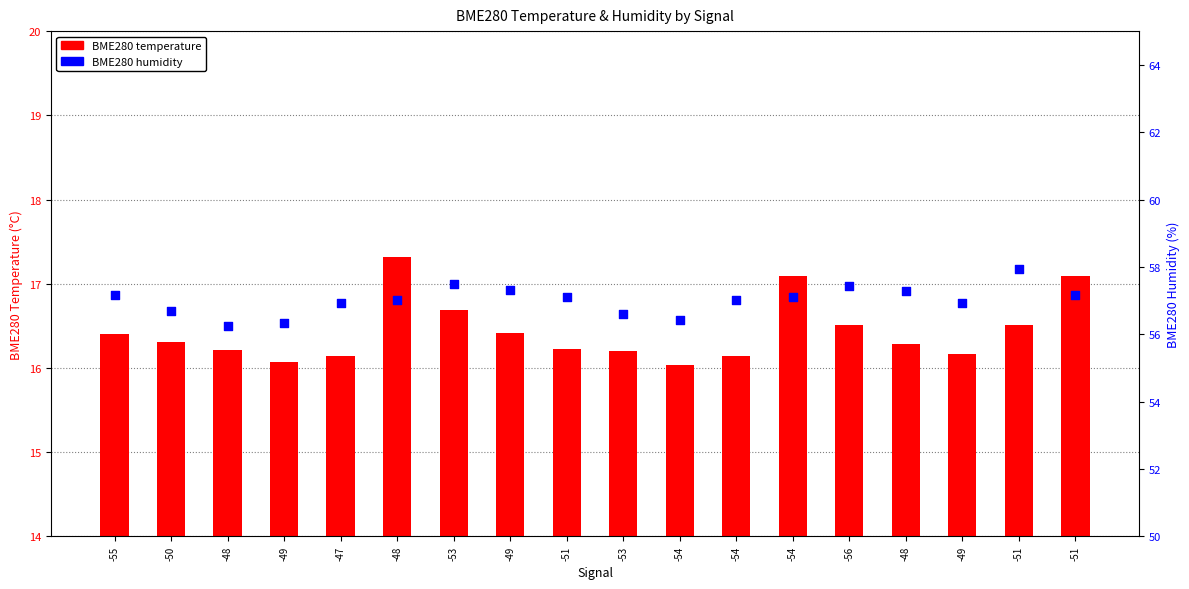

Which series has the largest total across all categories?

BME280 humidity